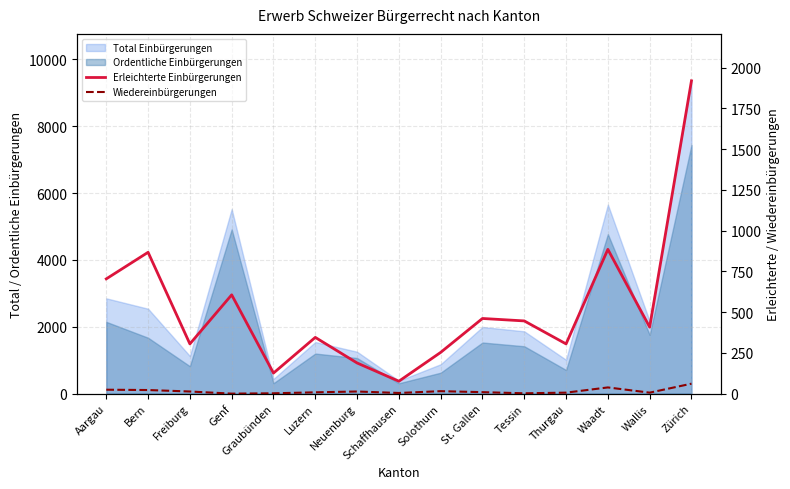

What is the value of the Erleichterte Einbürgerungen point at the 5th from the left?

126